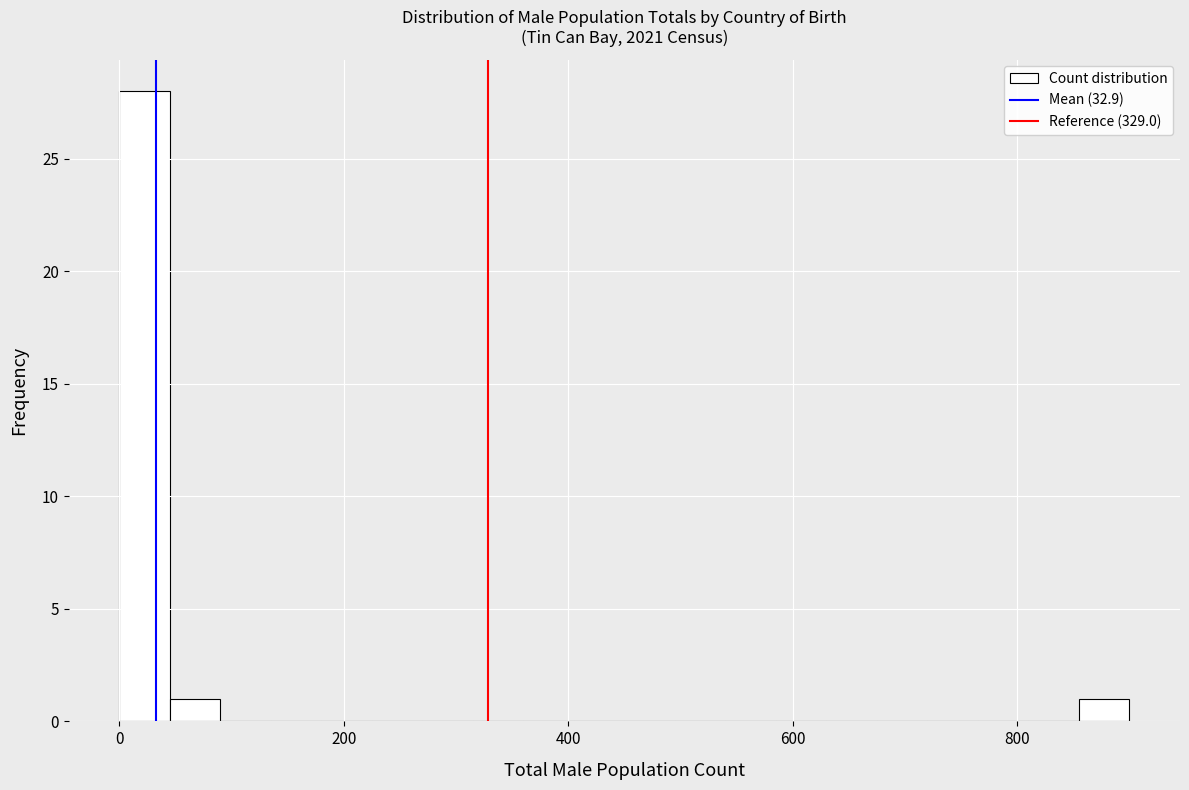

Around what value on the x-axis is the tallest bar? Give the approximate position of its centre, as read against the axis.

20